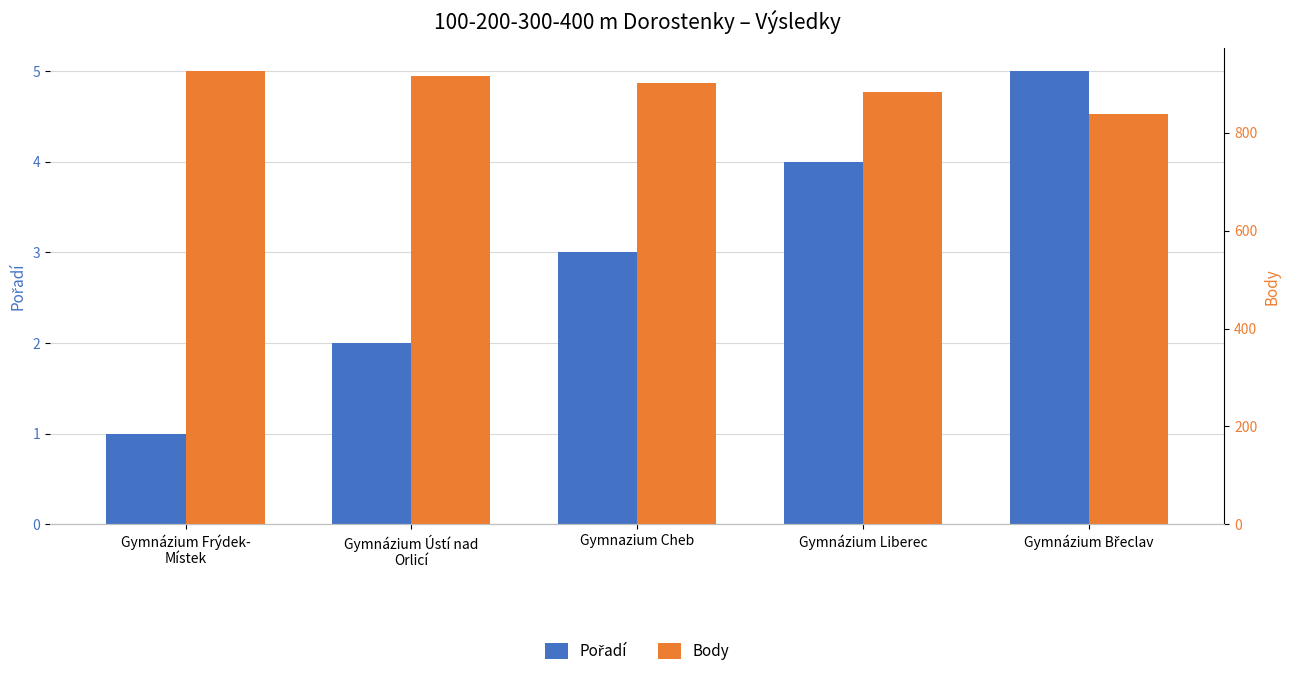

Reading left to right, transcribe all the data shown in this chart.

Pořadí: Gymnázium Frýdek-
Místek=1	Gymnázium Ústí nad
Orlicí=2	Gymnazium Cheb=3	Gymnázium Liberec=4	Gymnázium Břeclav=5
Body: Gymnázium Frýdek-
Místek=926	Gymnázium Ústí nad
Orlicí=915	Gymnazium Cheb=902	Gymnázium Liberec=884	Gymnázium Břeclav=838